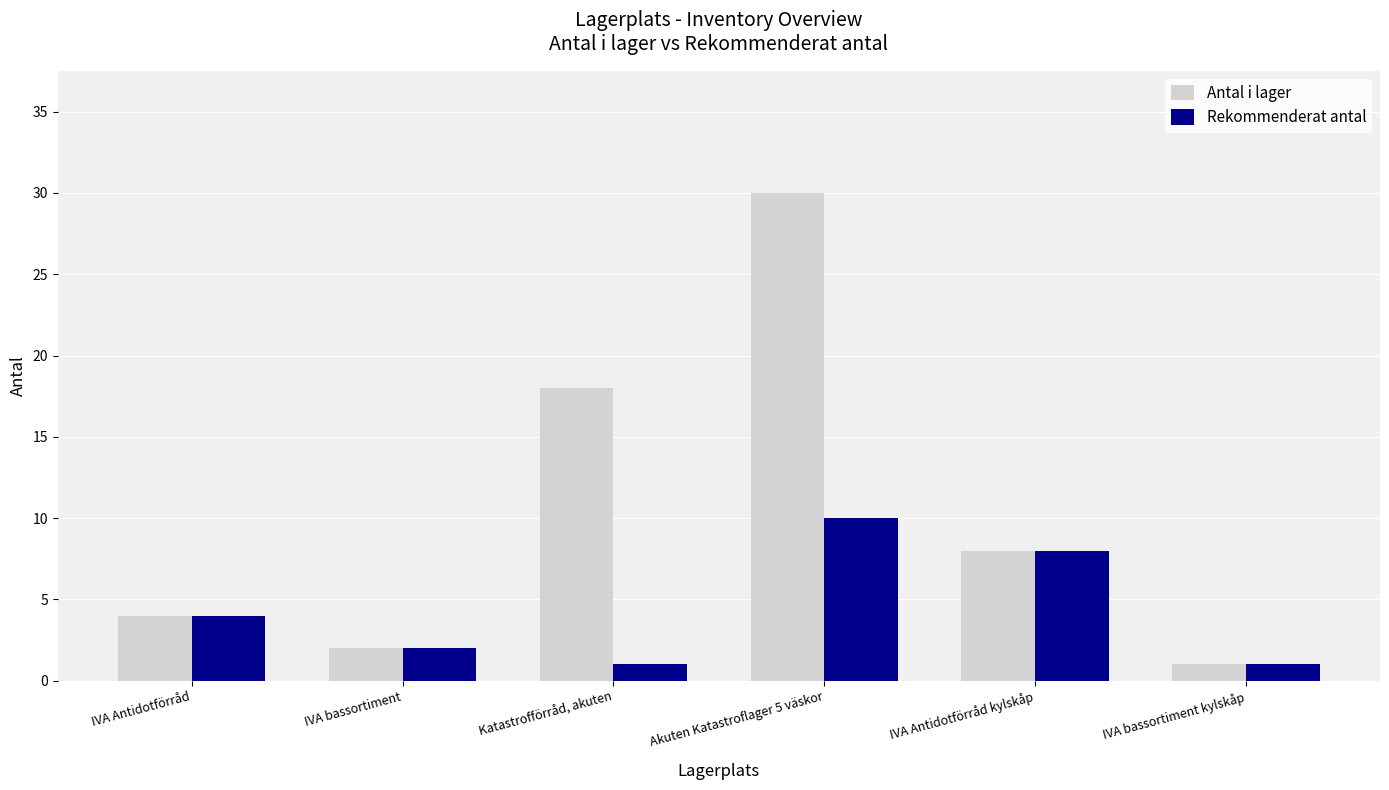

What is the highest value of the Rekommenderat antal series?

10